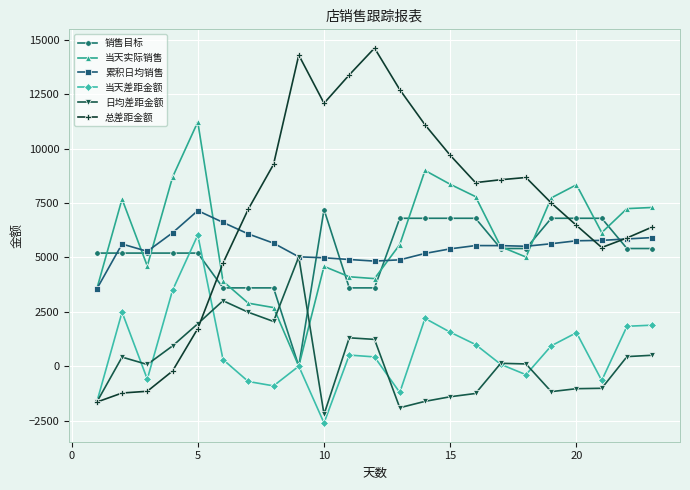

Which series has the largest total across all categories?

总差距金额